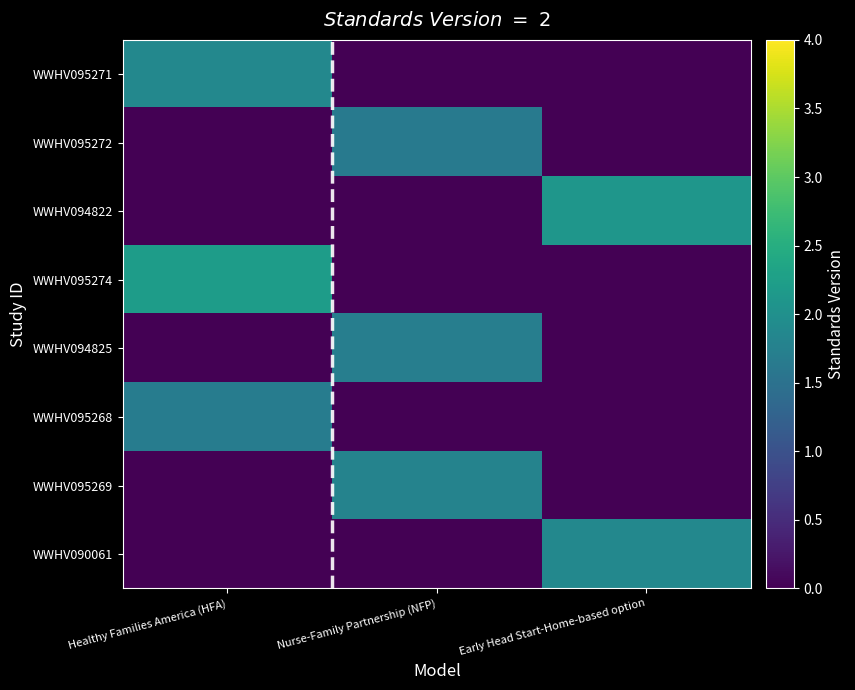

Rank the series by their maximum value, from highest to lowest.

WWHV095274, WWHV094822, WWHV095271, WWHV090061, WWHV095269, WWHV094825, WWHV095268, WWHV095272